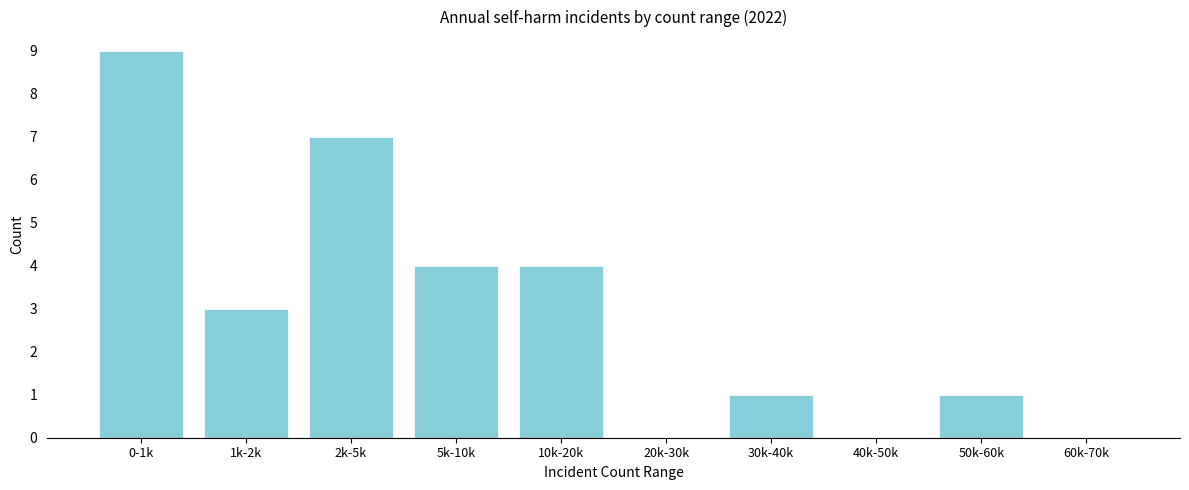

Reading left to right, what are all the values shown in this chart?

0-1k=9	1k-2k=3	2k-5k=7	5k-10k=4	10k-20k=4	20k-30k=0	30k-40k=1	40k-50k=0	50k-60k=1	60k-70k=0